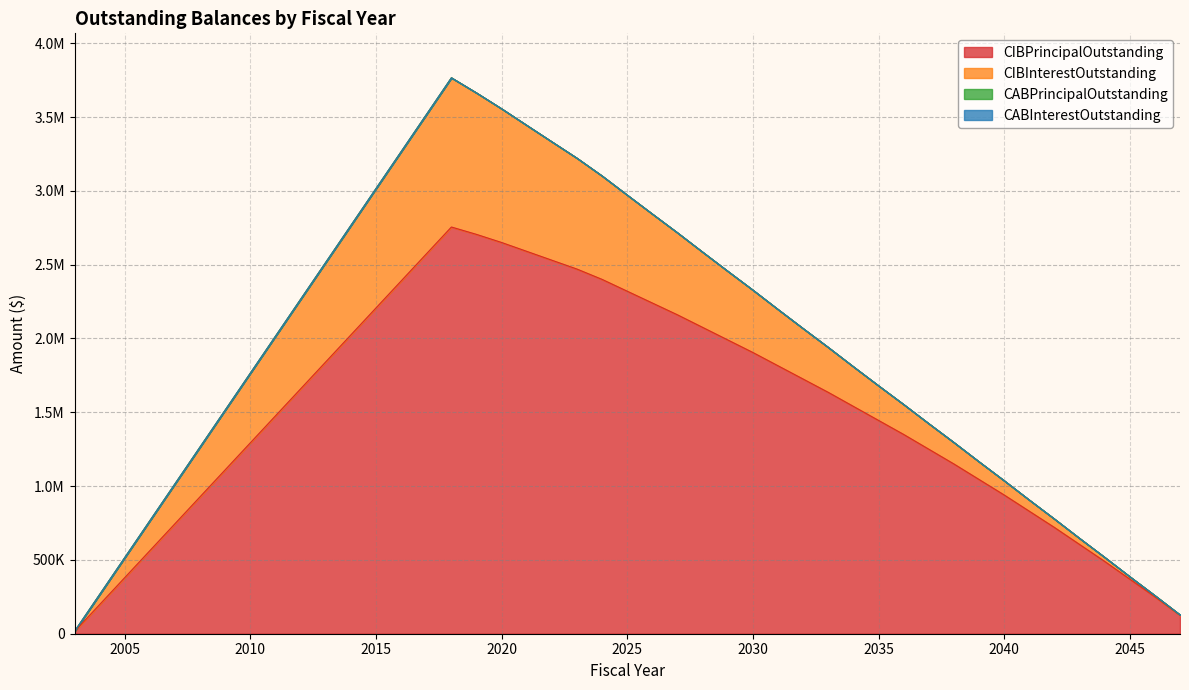

How many interior local peaks does the CIBInterestOutstanding series have?

1